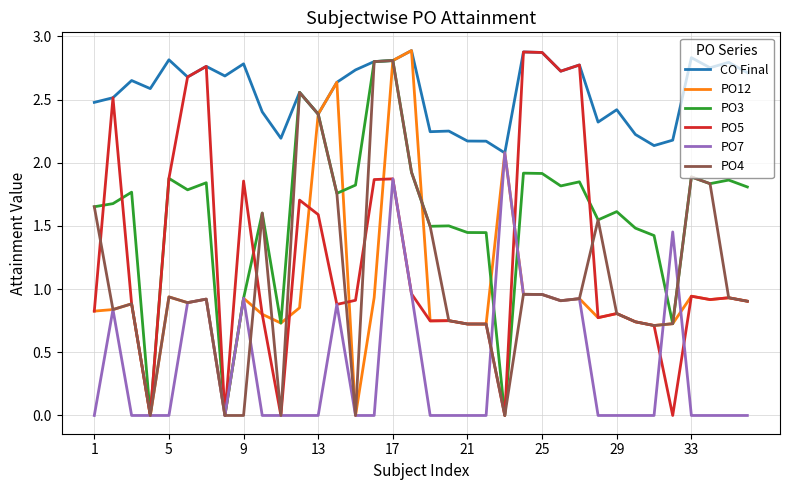

What is the maximum value for CO Final?

2.9